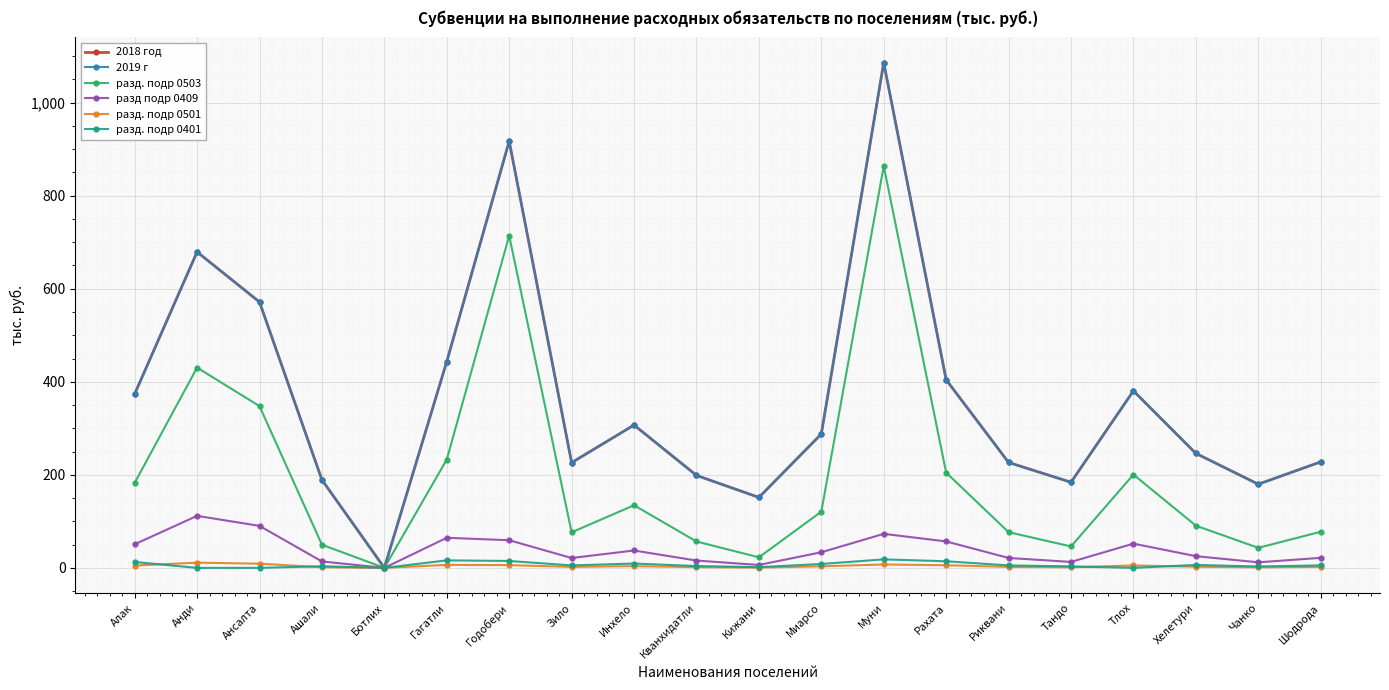

Reading right to left, extract all data points from this chart.

2018 год: 227.8	179.8	246.1	380.4	184.0	226.6	404.3	1085.8	287.7	151.5	198.8	307.0	226.2	917.1	443.5	0.0	189.2	571.4	679.1	373.7
2019 г: 227.8	179.8	246.1	380.4	184.0	226.6	404.3	1085.8	287.7	151.5	198.8	307.0	226.2	917.1	443.5	0.0	189.2	571.4	679.1	373.7
разд. подр 0503: 77.6	43.1	90.8	200.5	46.1	76.8	204.7	863.4	120.8	22.7	56.7	134.6	76.4	714.0	232.9	0.0	49.8	347.6	430.5	182.7
разд подр 0409: 21.6	12.0	25.2	52.1	12.8	21.3	56.9	73.2	33.5	6.3	15.8	37.4	21.2	59.4	64.7	0.0	13.8	90.3	111.8	50.7
разд. подр 0501: 2.2	1.2	2.5	5.2	1.3	2.1	5.7	7.3	3.4	0.6	1.6	3.7	2.1	5.9	6.5	0.0	1.4	9.0	11.2	5.1
разд. подр 0401: 5.4	3.0	6.3	0.0	3.2	5.3	14.2	18.3	8.4	1.6	3.9	9.3	5.3	14.9	16.2	0.0	3.5	0.0	0.0	12.7